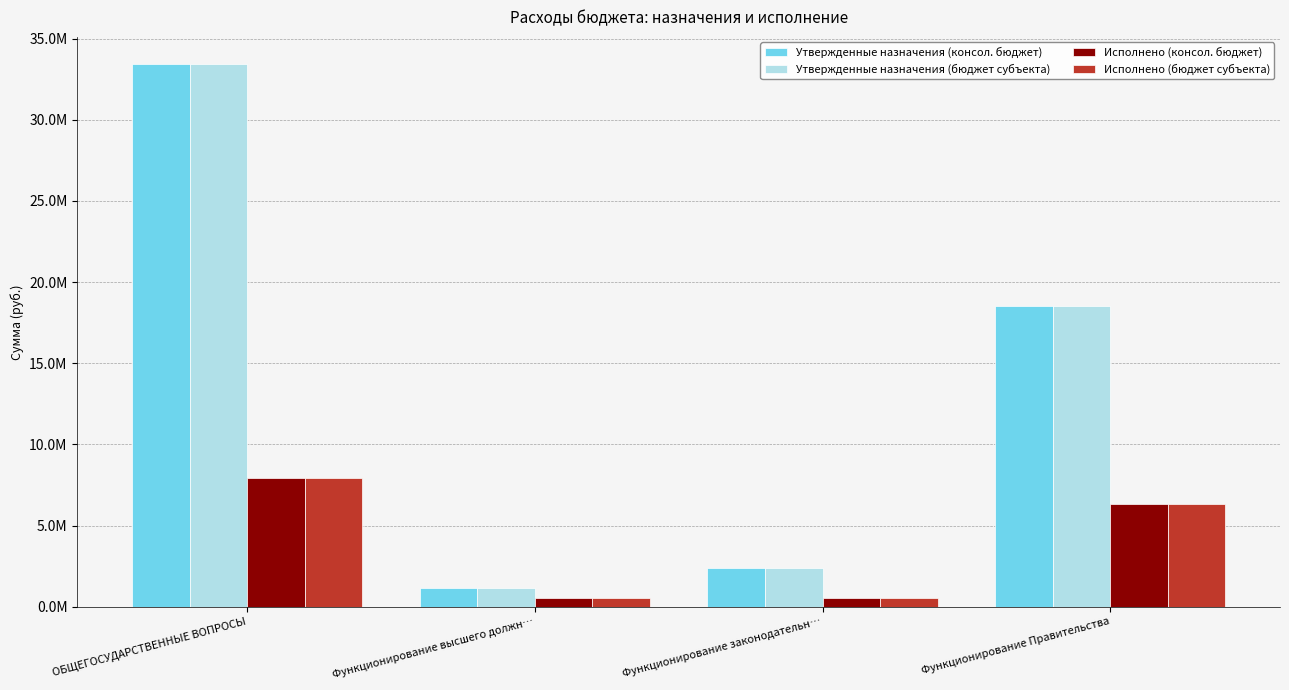

What position from the right is Функционирование высшего должн…?

3